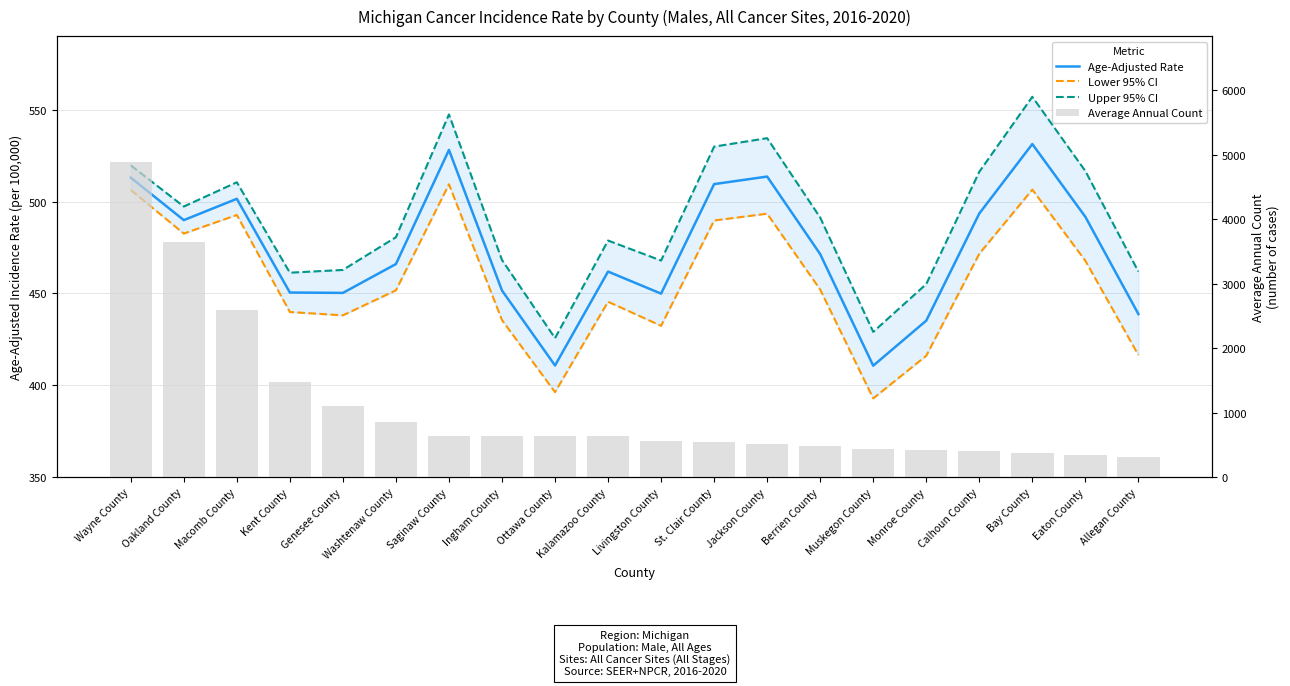

Which category has the lowest value in the Upper 95% CI series?

Ottawa County